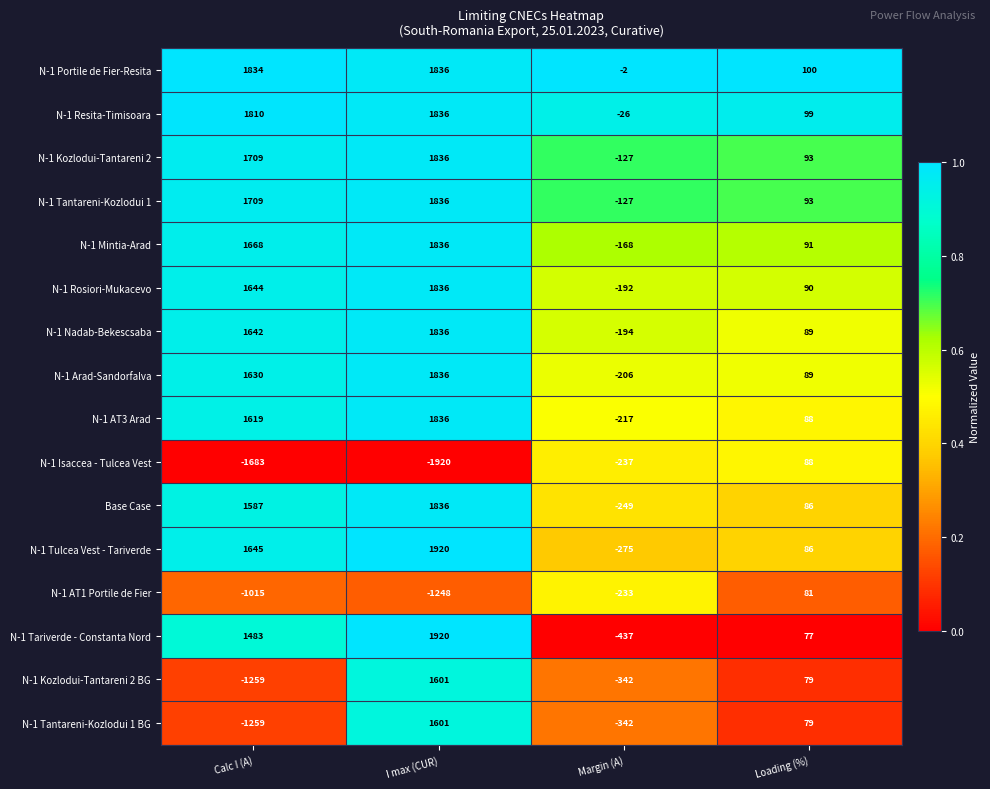

The value of N-1 Resita-Timisoara at Margin (A) is -42. True or false?

False